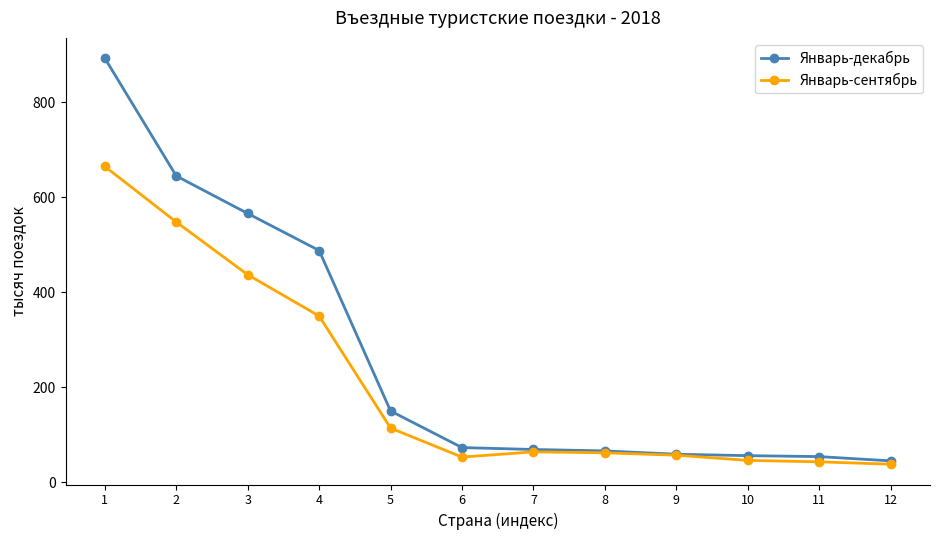

Rank the series by their average value, from lowest to highest.

Январь-сентябрь, Январь-декабрь